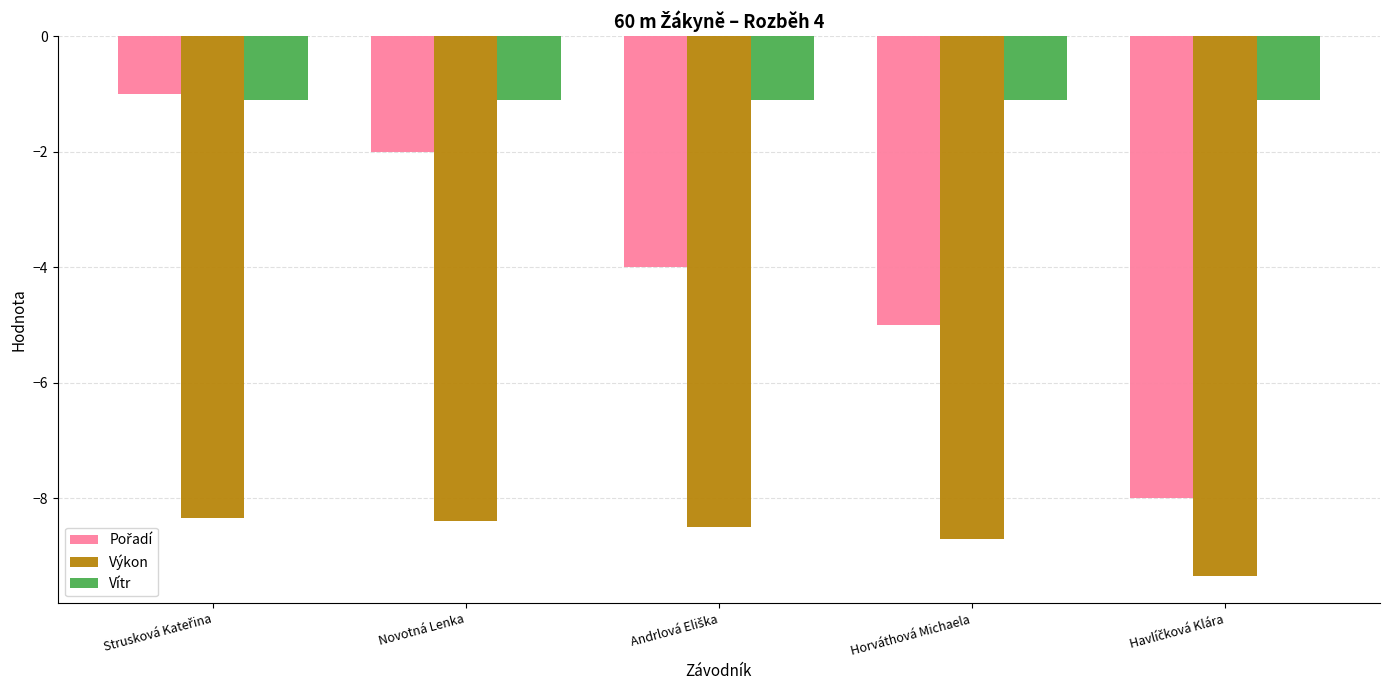

True or false: Výkon has a value of -8.4 at Novotná Lenka.

True